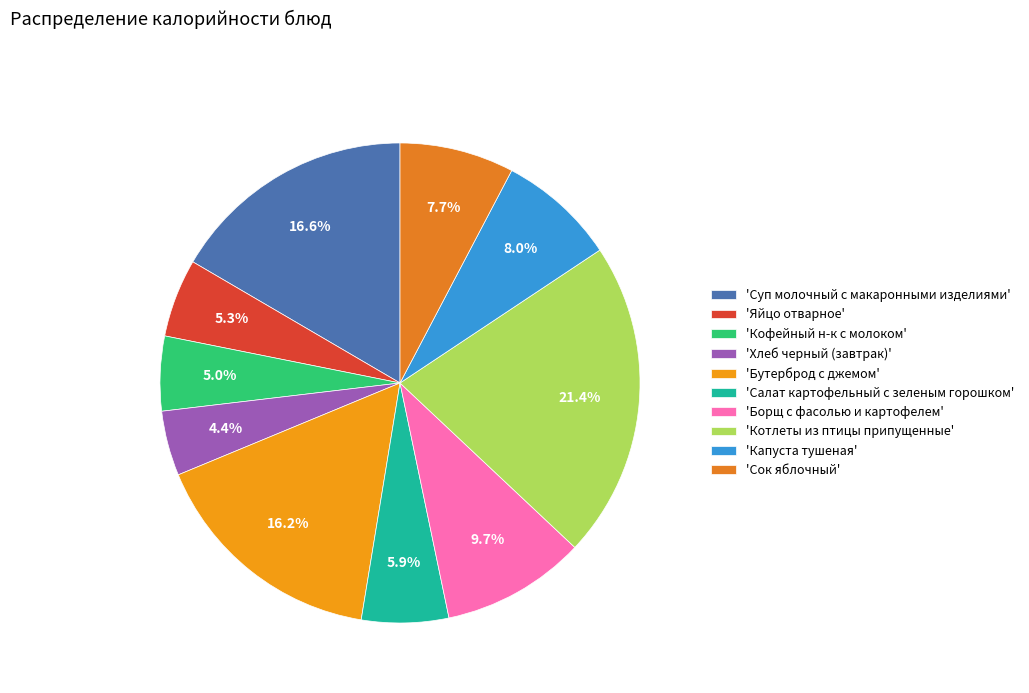

Which category has the biggest portion of the pie?

'Котлеты из птицы припущенные'